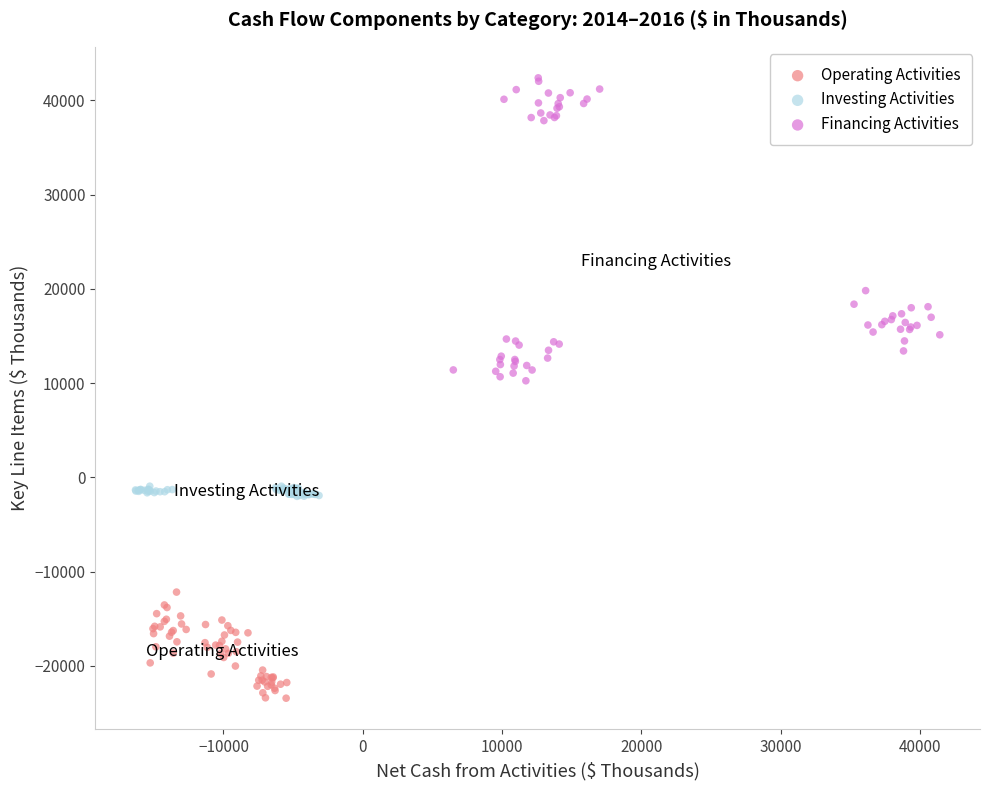

Which series reaches the minimum Y coordinate?

Operating Activities